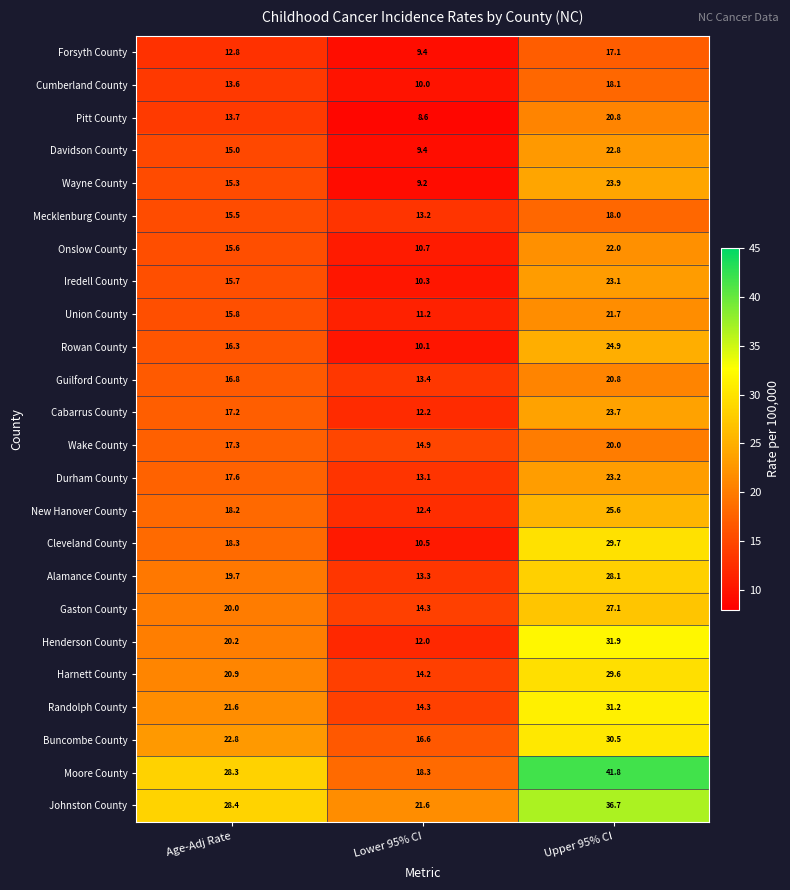

True or false: Davidson County has a value of 3.9 at Age-Adj Rate.

False